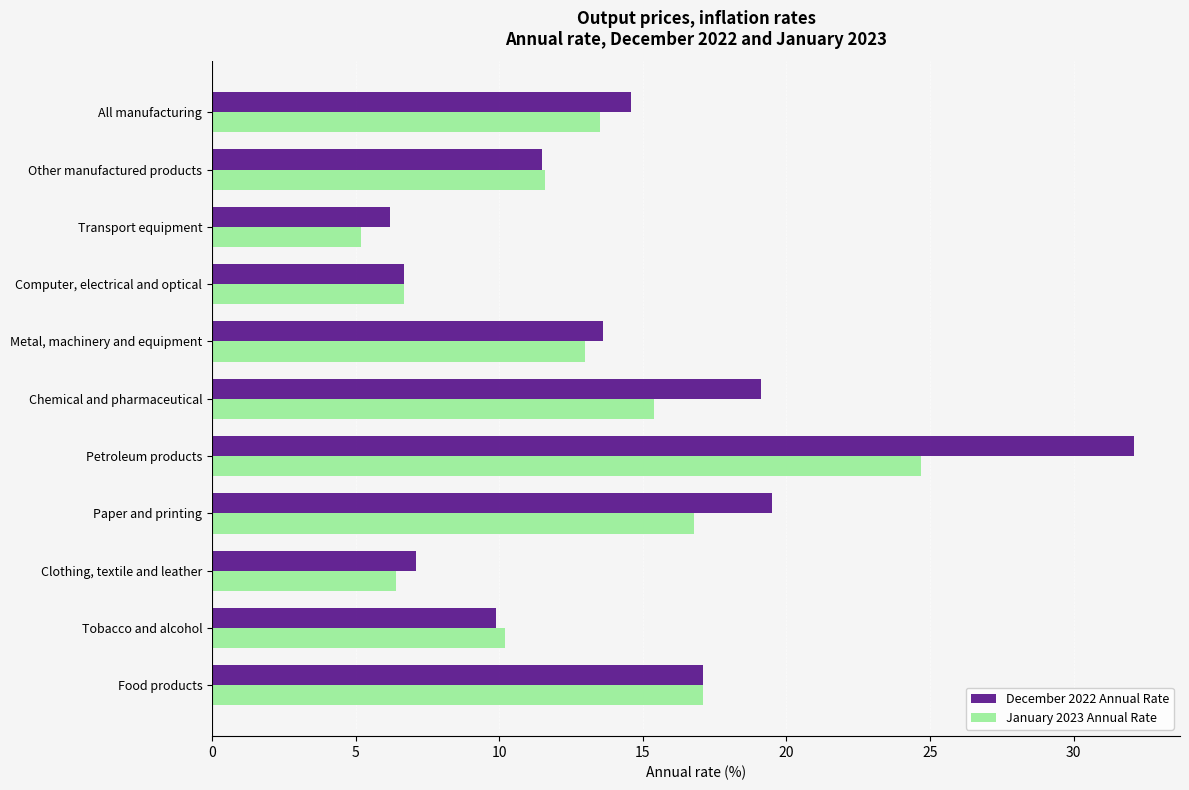

Which series has the largest total across all categories?

December 2022 Annual Rate